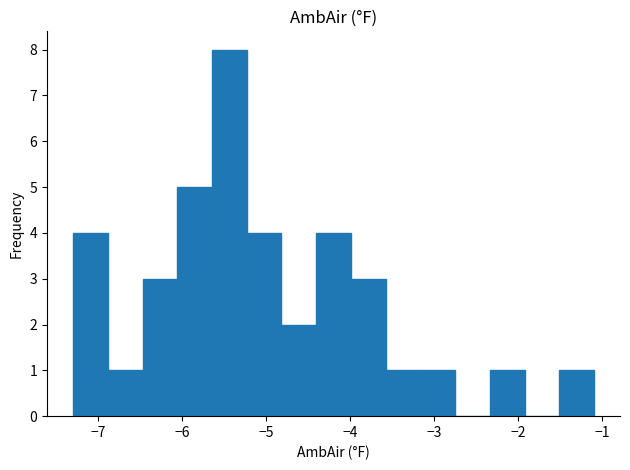

Over which range of the x-axis is the bar tallest?

-5.6 to -5.2